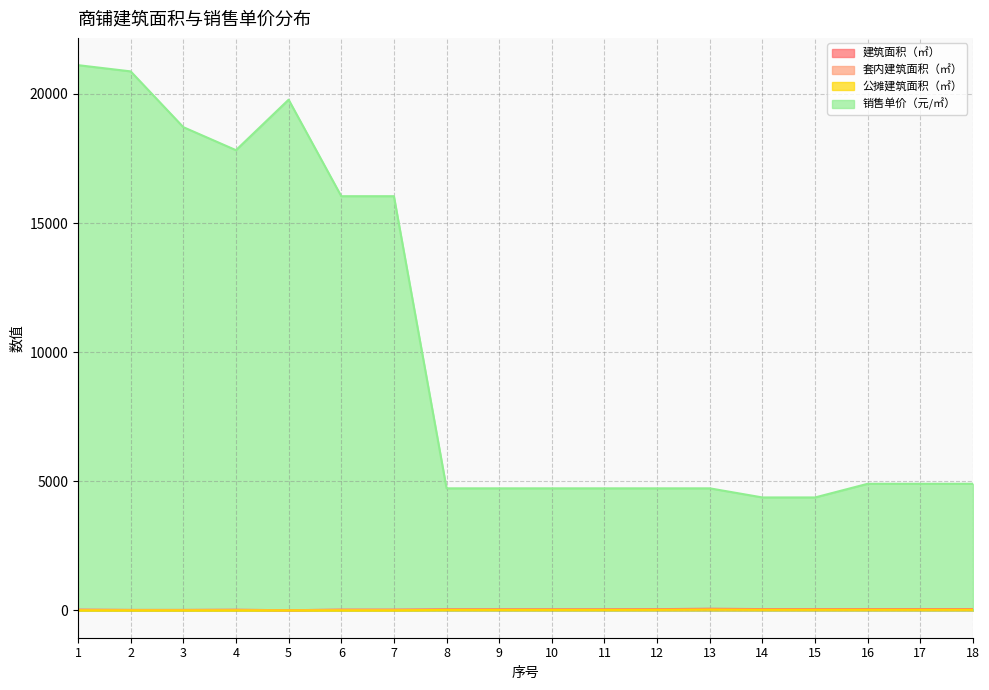

At how many categories does at least one series exceed 14197?

7